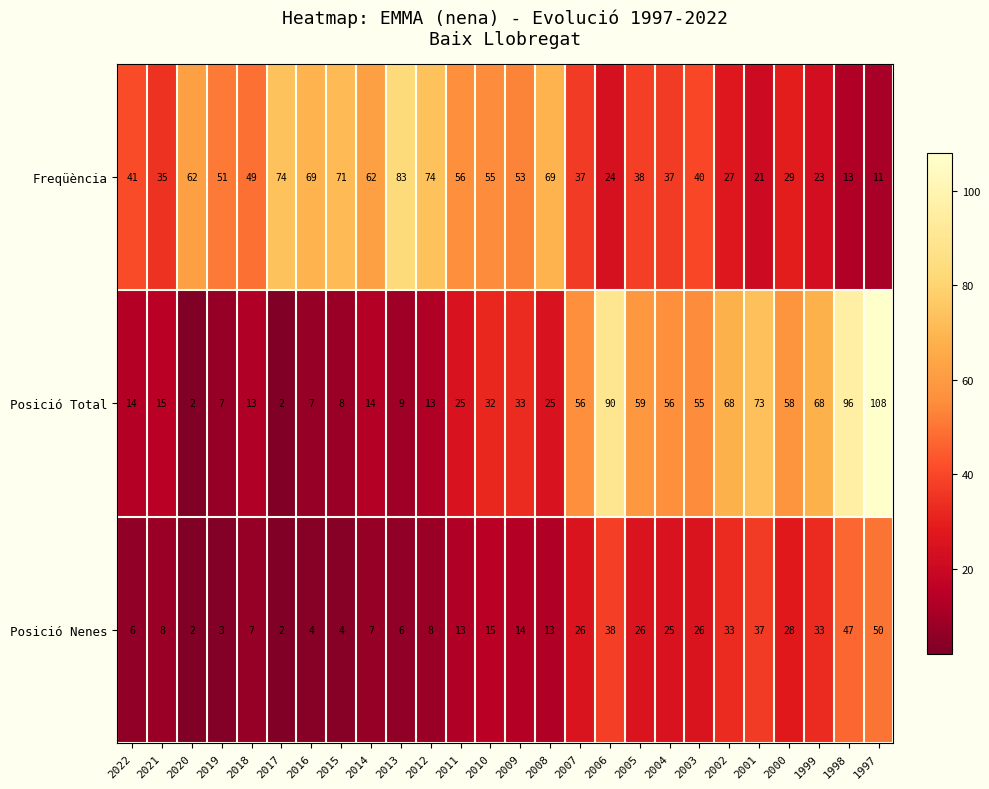

How many series are shown in this chart?

3